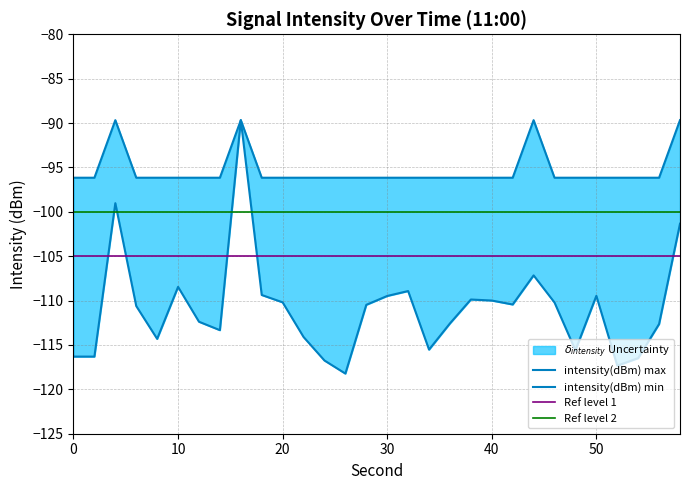

What is the spread (max minus min) of values at 12?

16.2